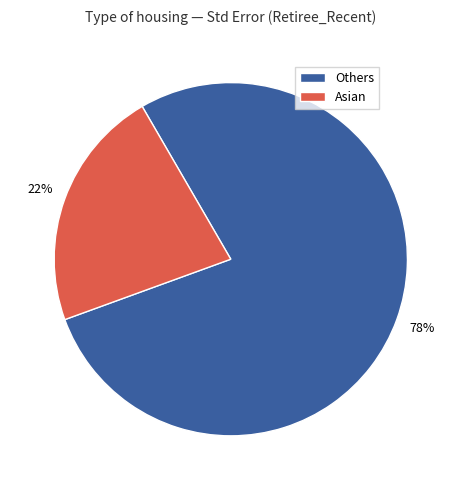

Rank the categories by value from lowest to highest.

Asian, Others